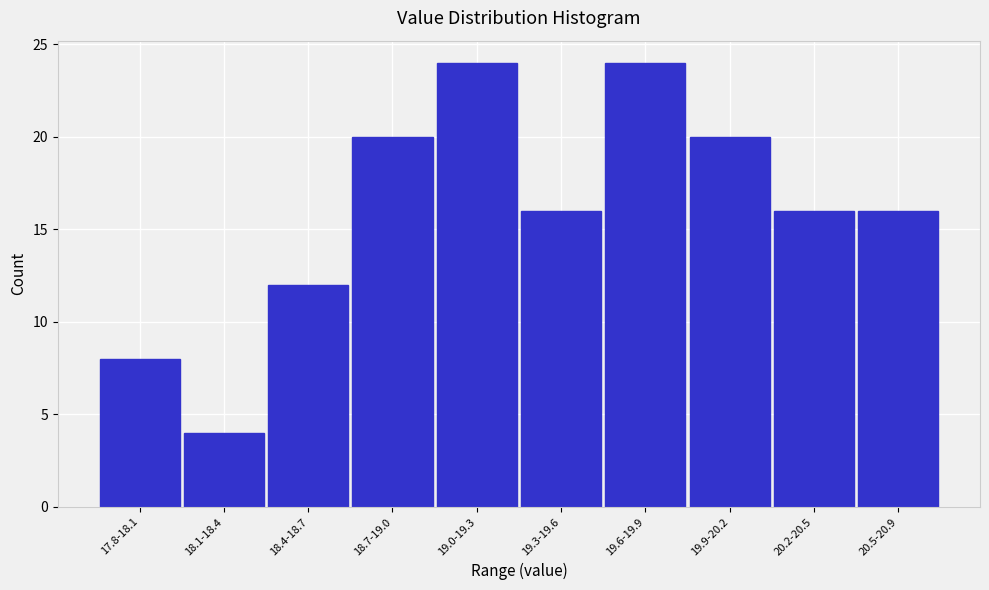

Reading left to right, list all the values displayed in this chart.

8	4	12	20	24	16	24	20	16	16